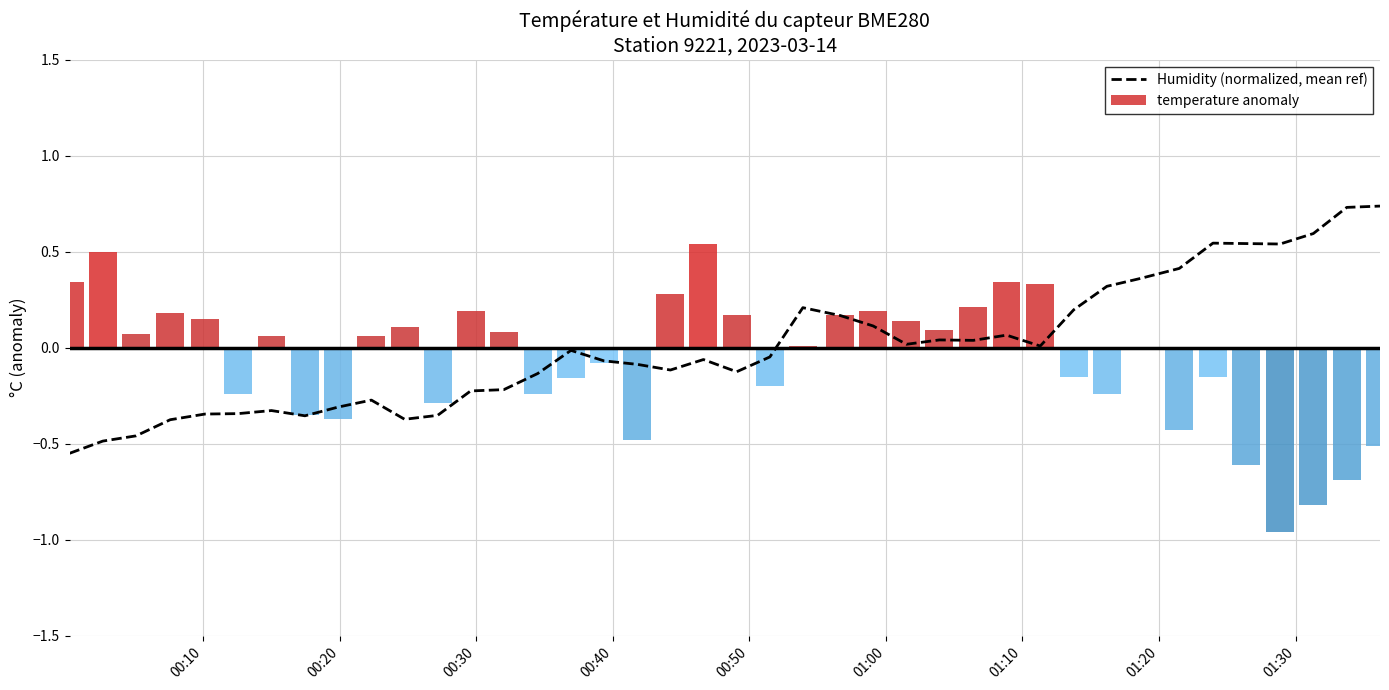

What is the greatest value displayed?

0.7